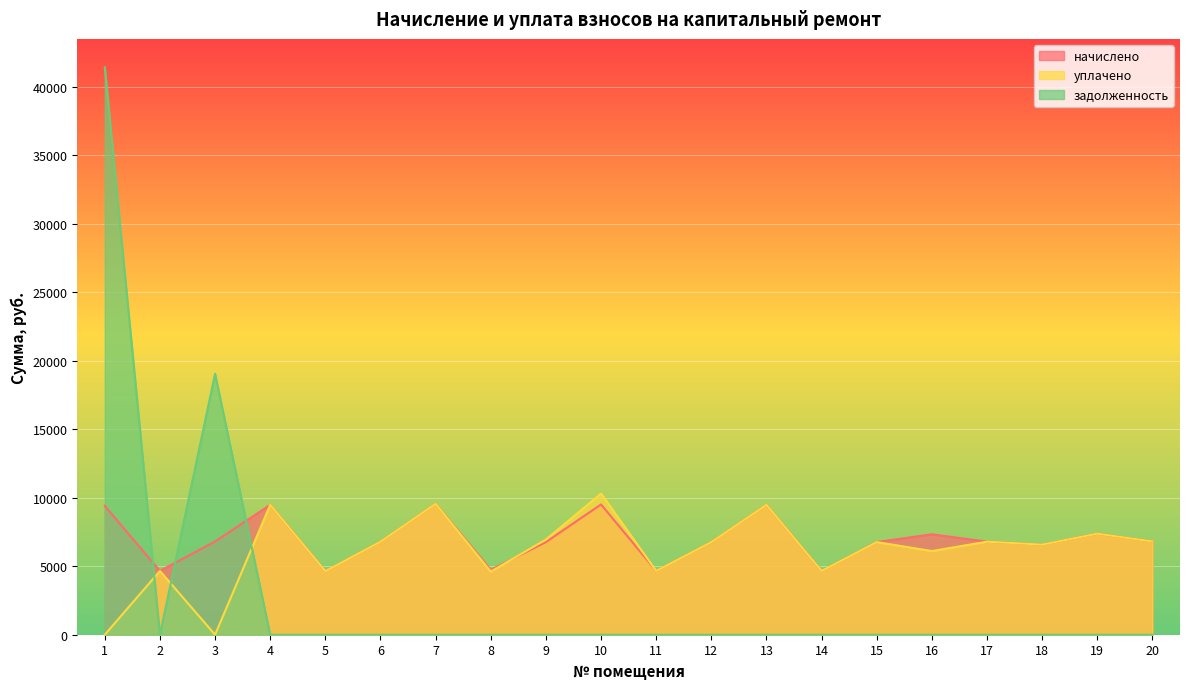

The задолженность series shows 26997.2 at 13. True or false?

False